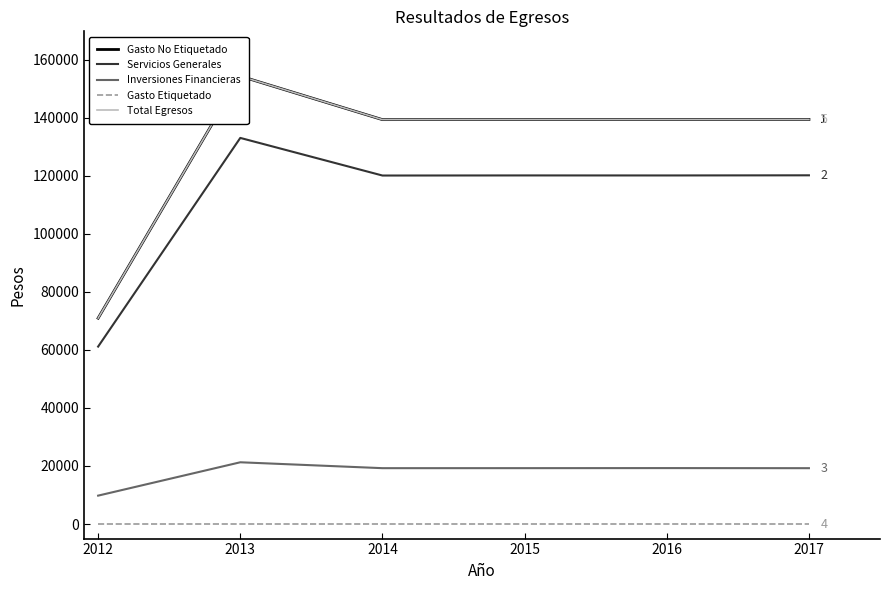

What is the total value across all series at 2013?

462843.5